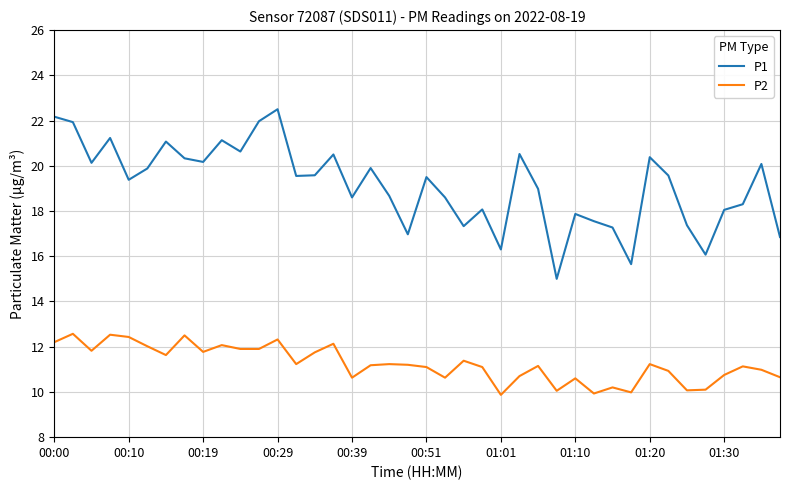

Which series has the widest spread of values?

P1